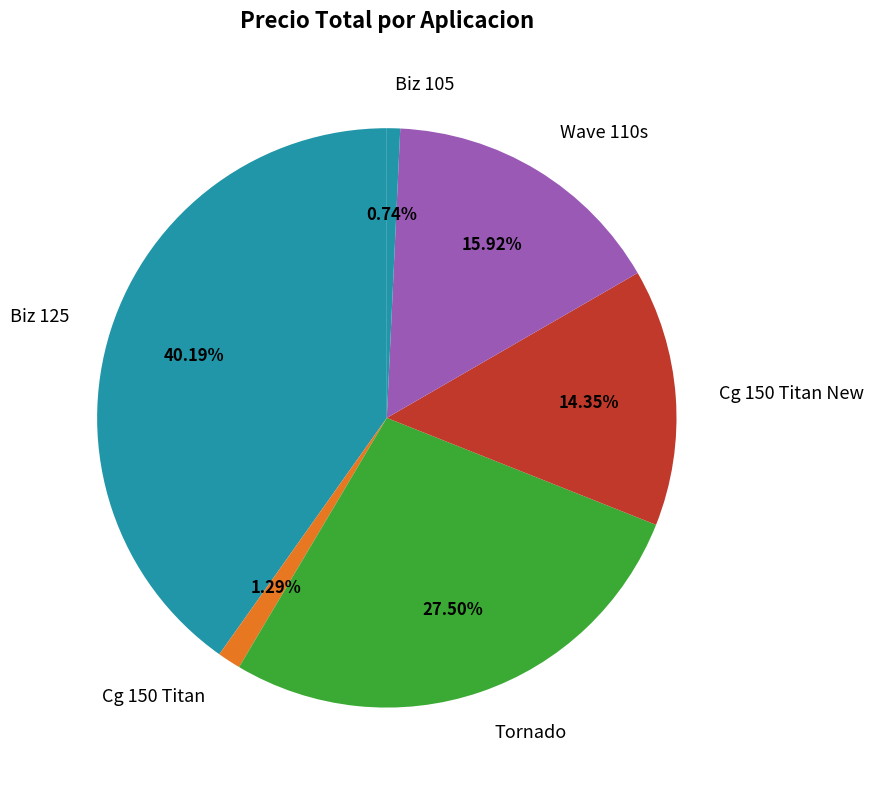

Which has a higher value, Cg 150 Titan New or Biz 105?

Cg 150 Titan New